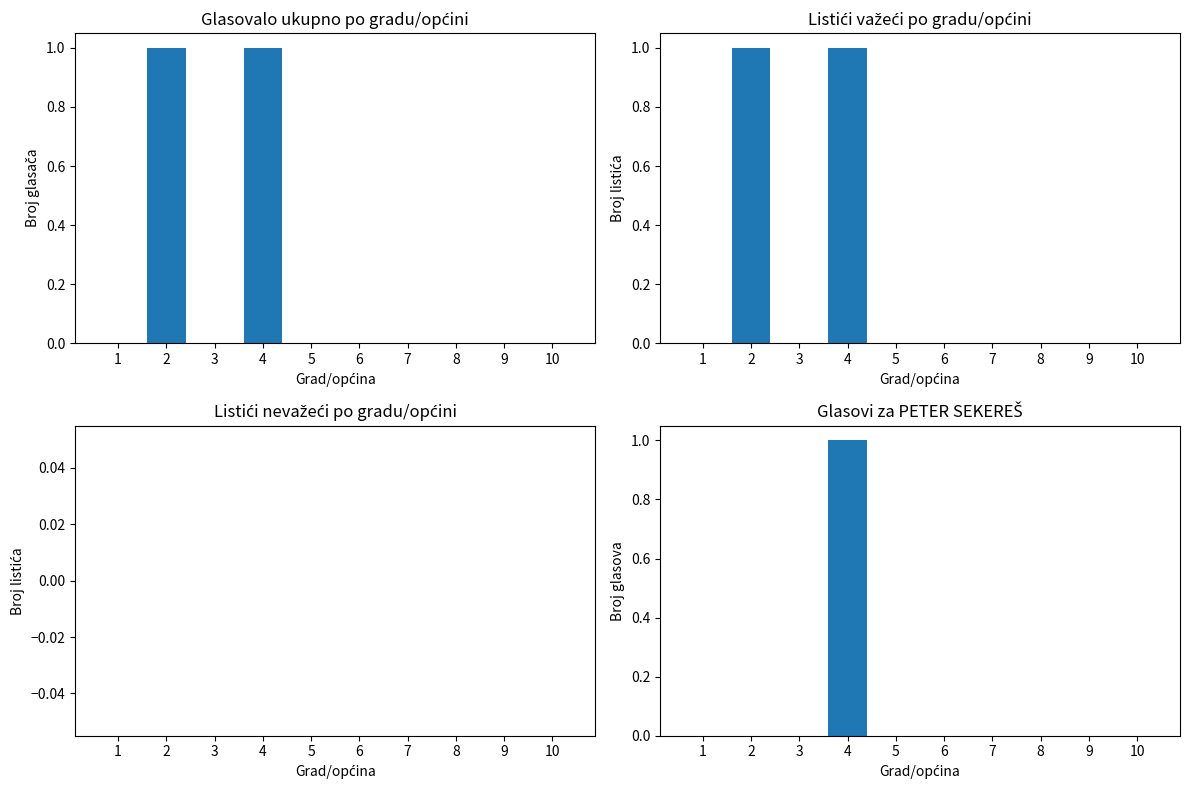

Between 3 and 7, which is larger?

3